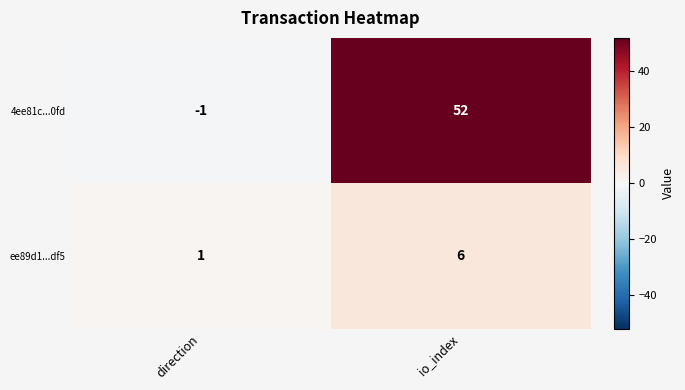

Reading left to right, extract all data points from this chart.

4ee81c...0fd: direction=-1	io_index=52
ee89d1...df5: direction=1	io_index=6